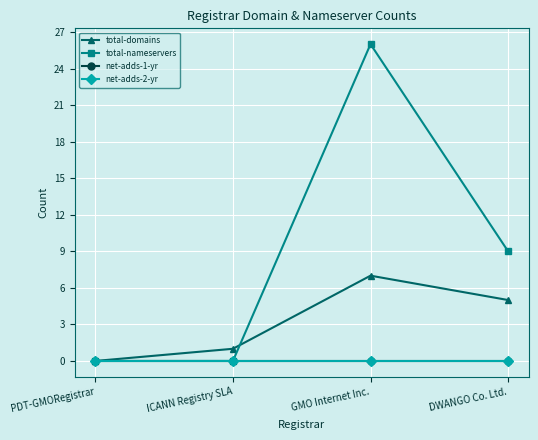

At which category is the sum across all series the highest?

GMO Internet Inc.